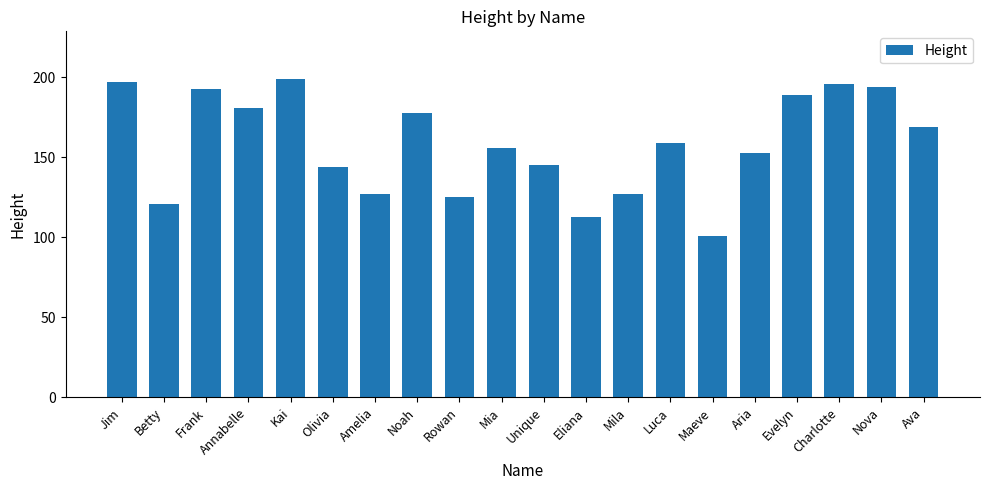

What is the average value?

158